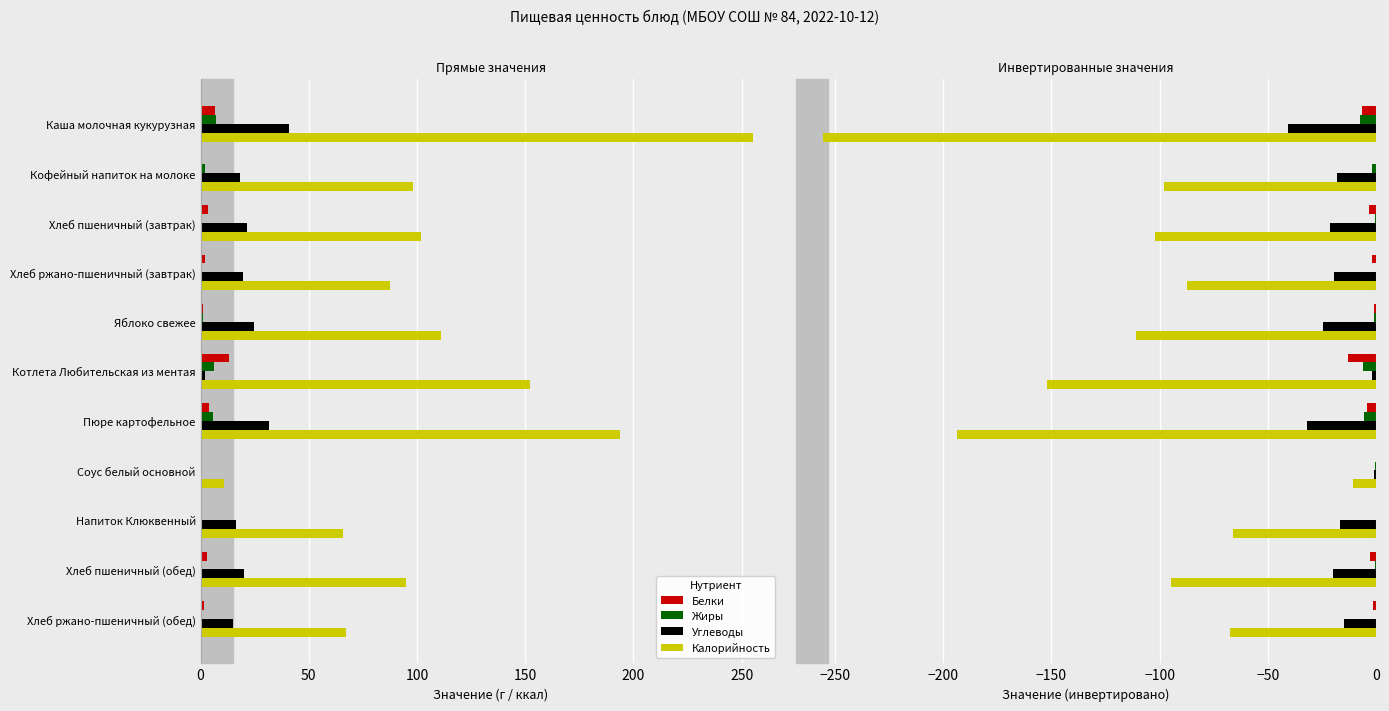

What is the sum of all Калорийность values?

-1238.4